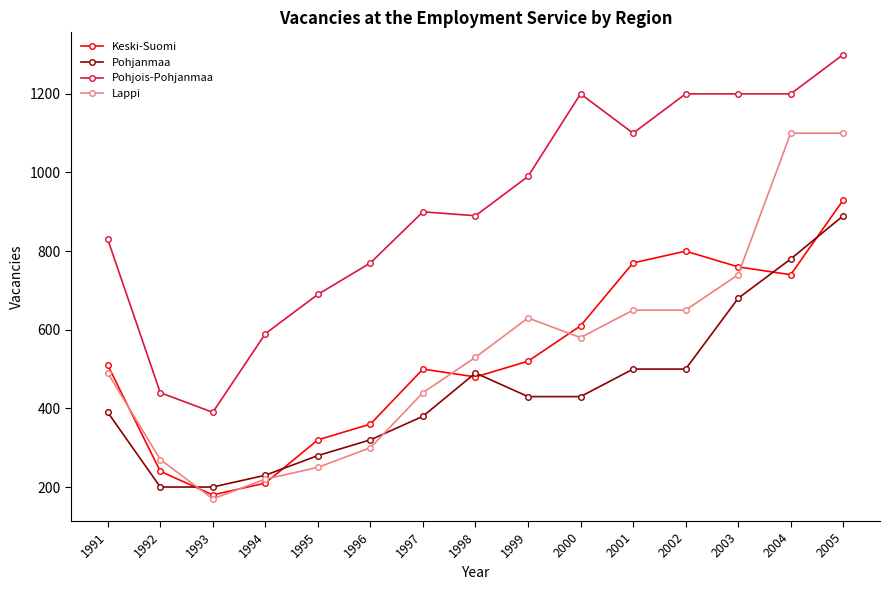

What is the difference between the highest and lowest values at 2002?

700